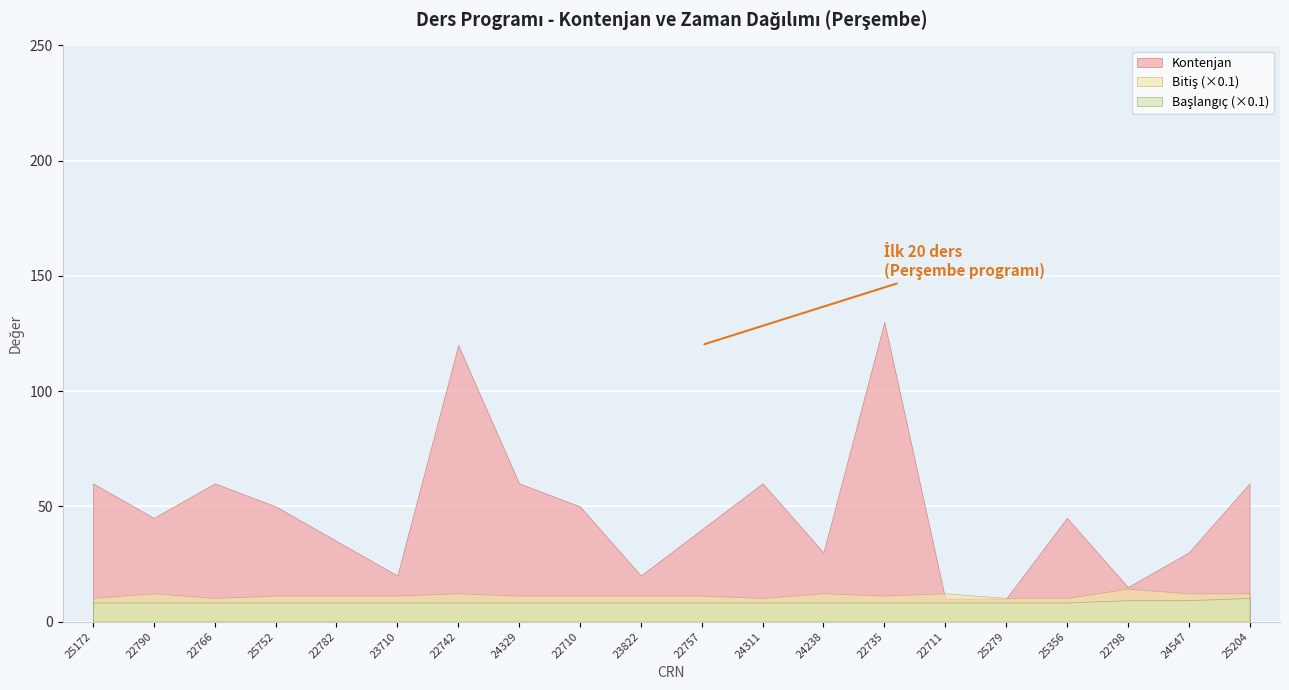

True or false: Baslangıç and Bitiş intersect in this chart.

False